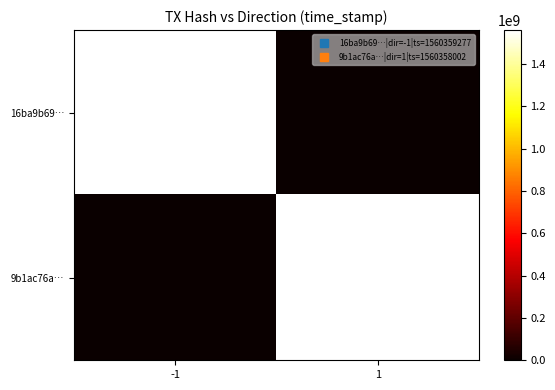

At how many categories does at least one series exceed 1055485502?

2